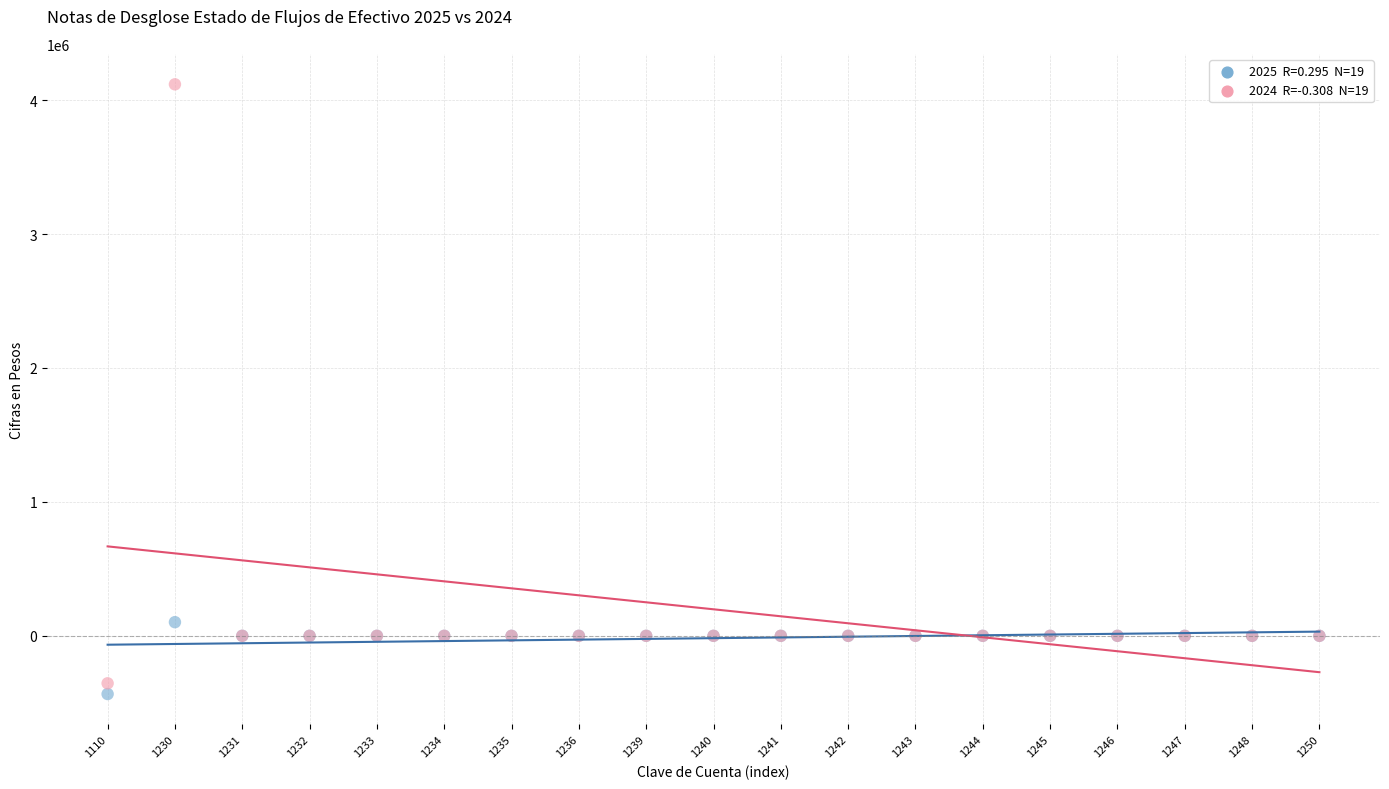

Across all series, what Y value is closest to 1841581?

101945.1